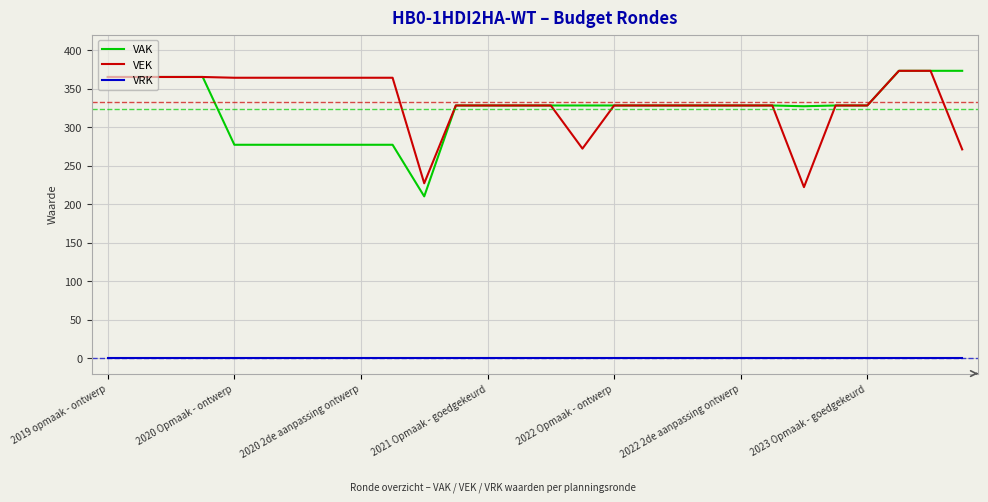

What is the minimum value for VEK?

222